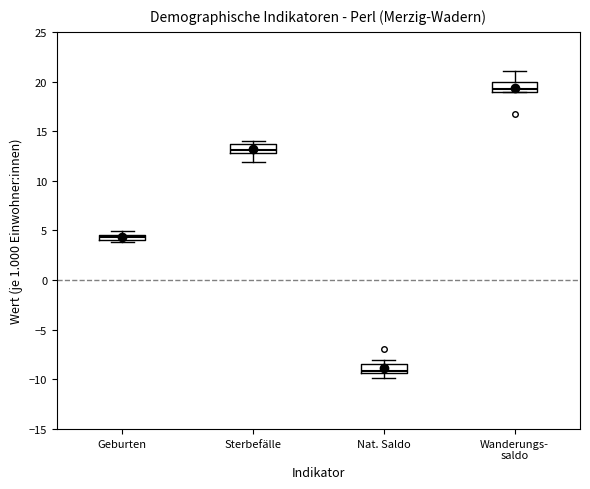

Which box has the highest median line?

Wanderungs- saldo